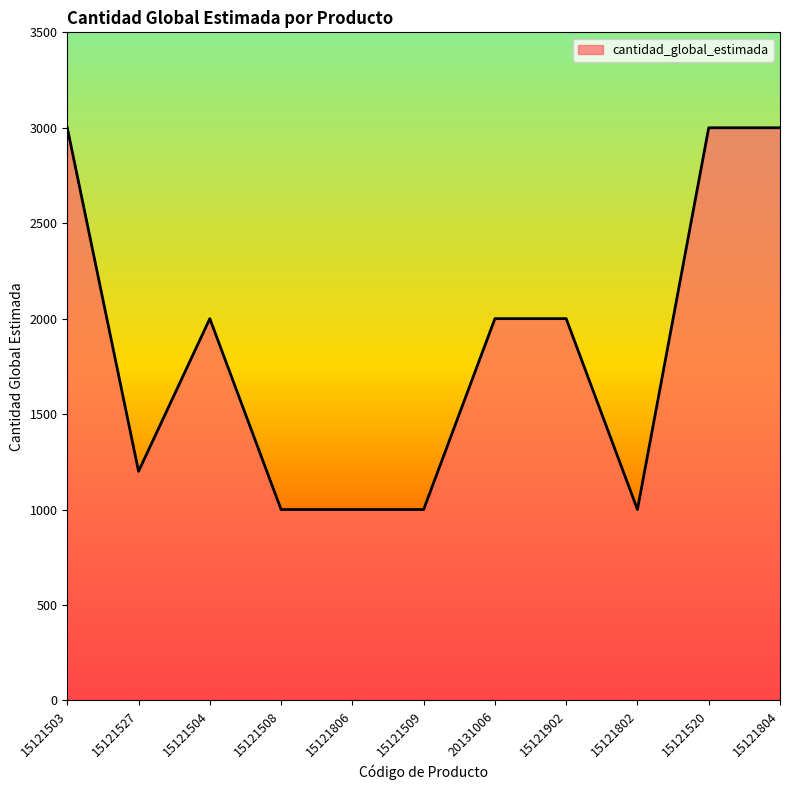

What is the difference between the values at 15121509 and 15121504?

1000